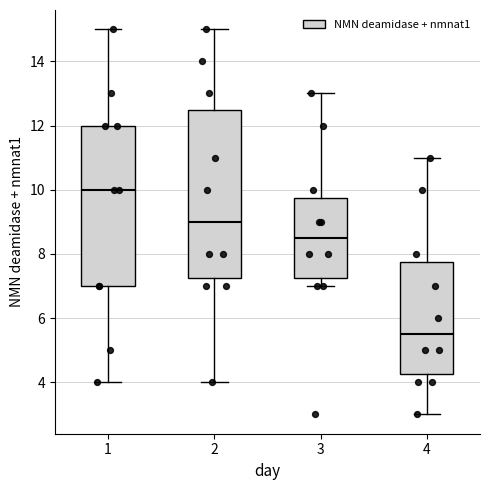

Which box has the lowest median line?

4